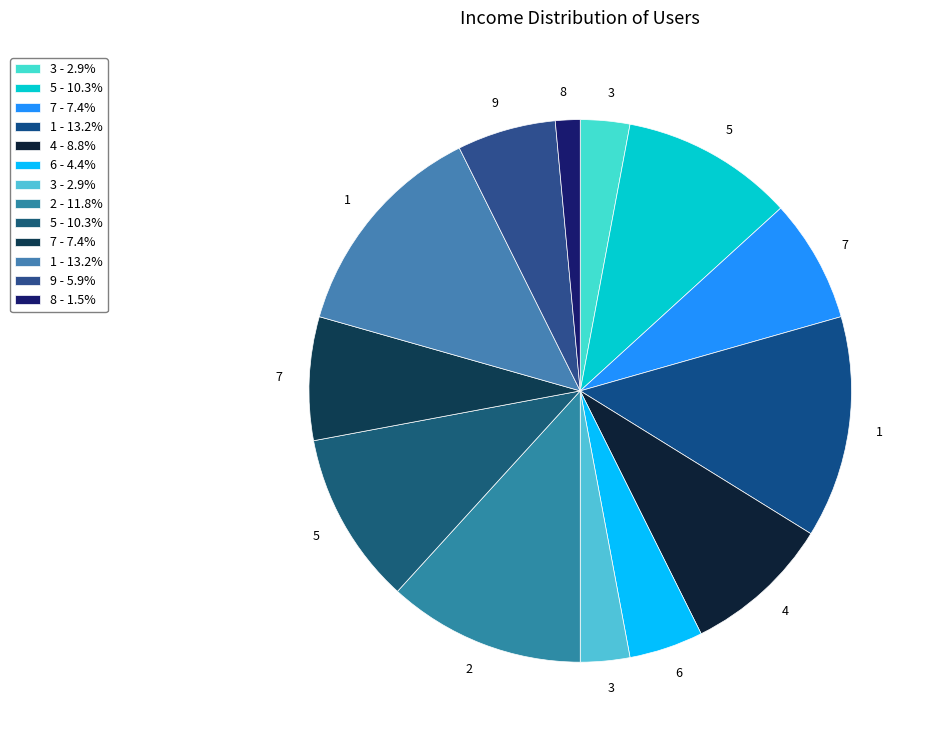

Does any single category account for the majority?

No